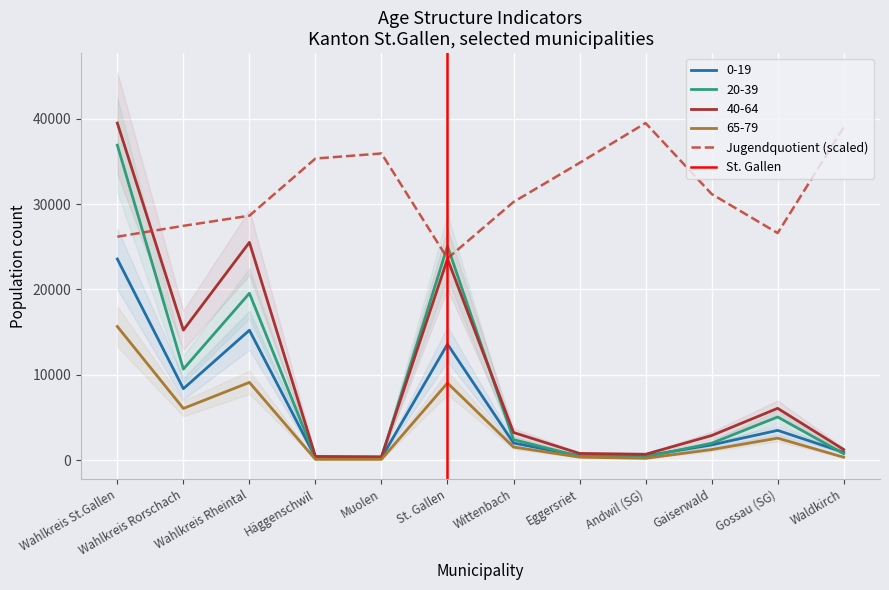

The Total series shows 116.0 at Häggenschwil. True or false?

True